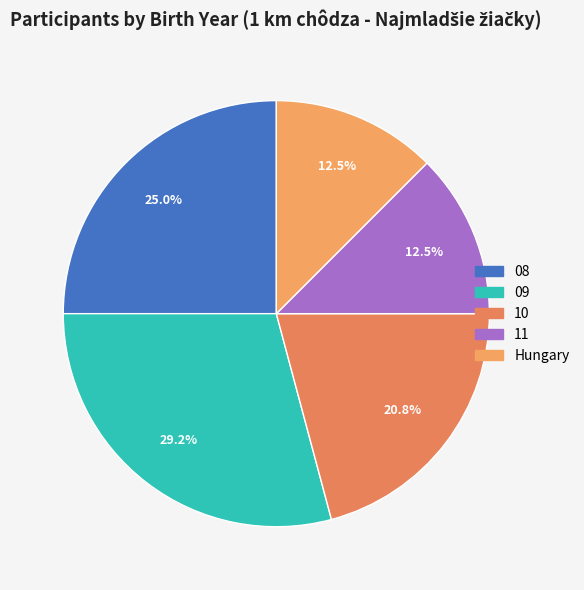

What is the total percentage of 10 and 11?

33.3%